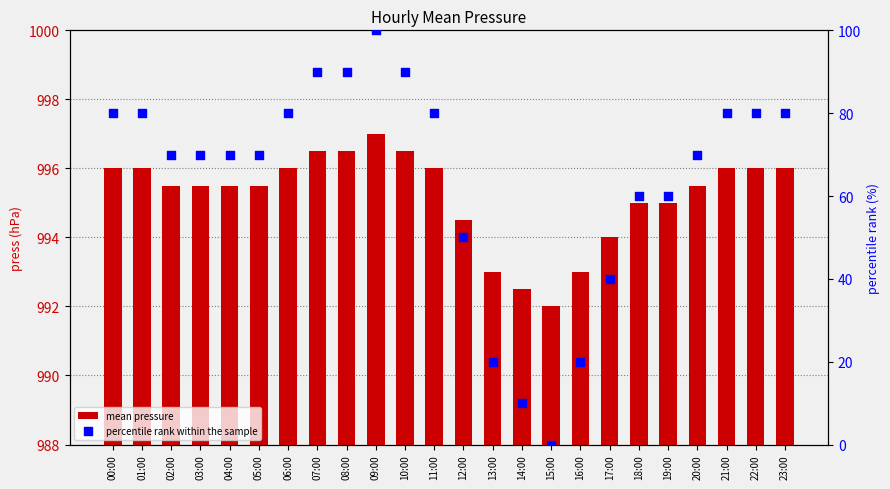

At how many categories does at least one series exceed 263?

24